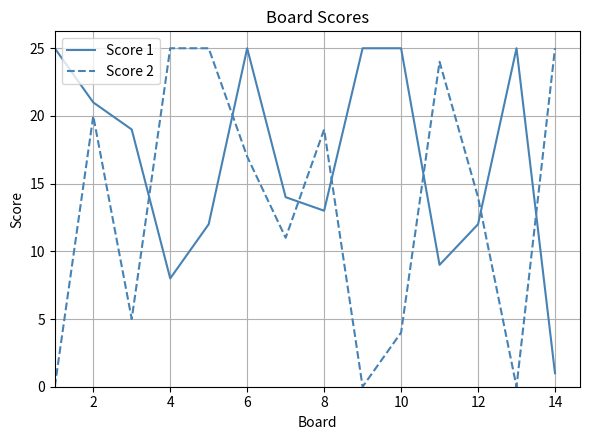

True or false: Score 1 has more than 1 points higher than both neighbors.

True